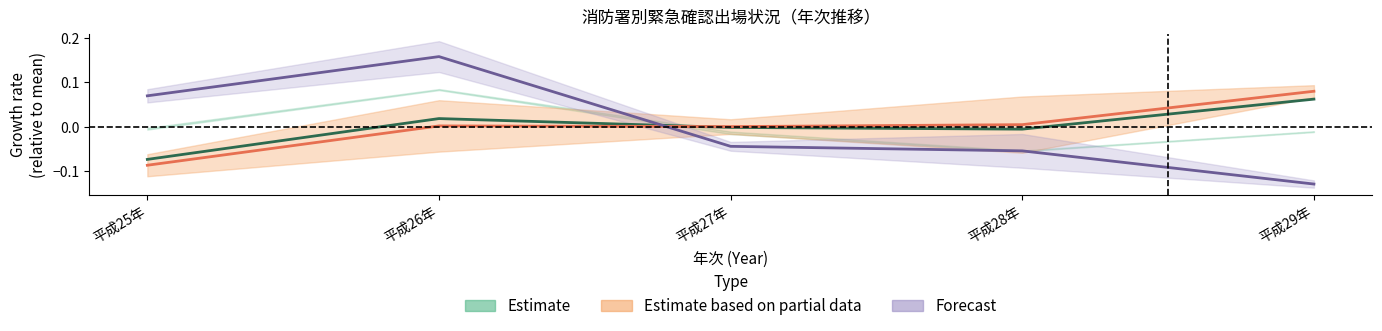

Between which two adjacent categories do 件数_ベル and 件数_合計 first intersect?

平成26年 and 平成27年